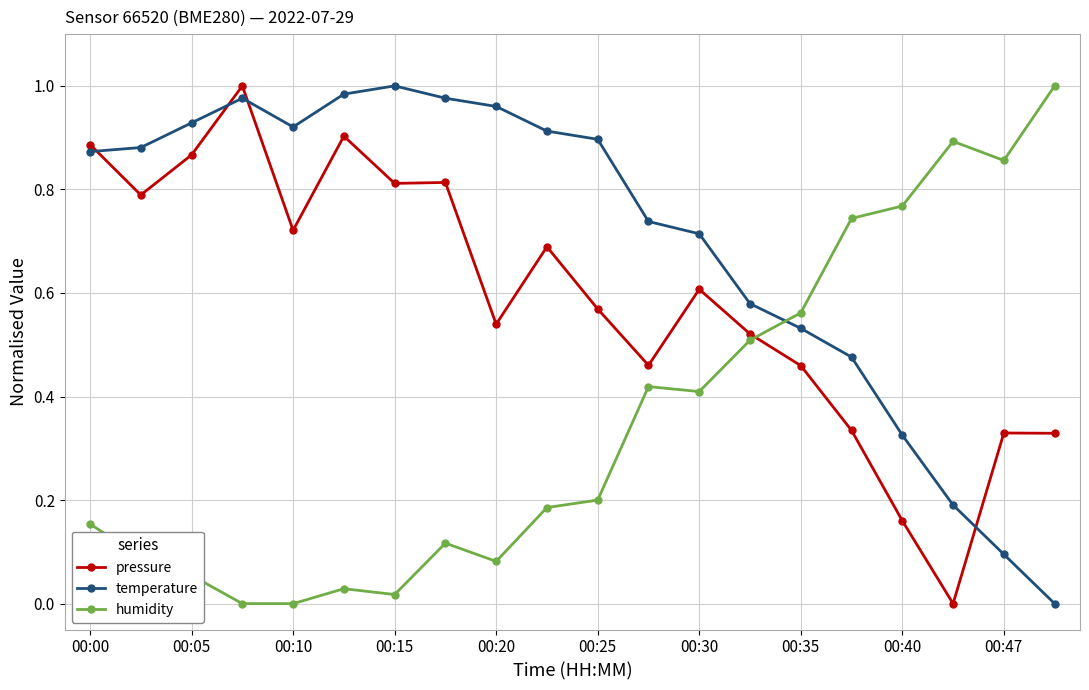

Which series ends up on top after the final intersection of humidity and temperature?

humidity